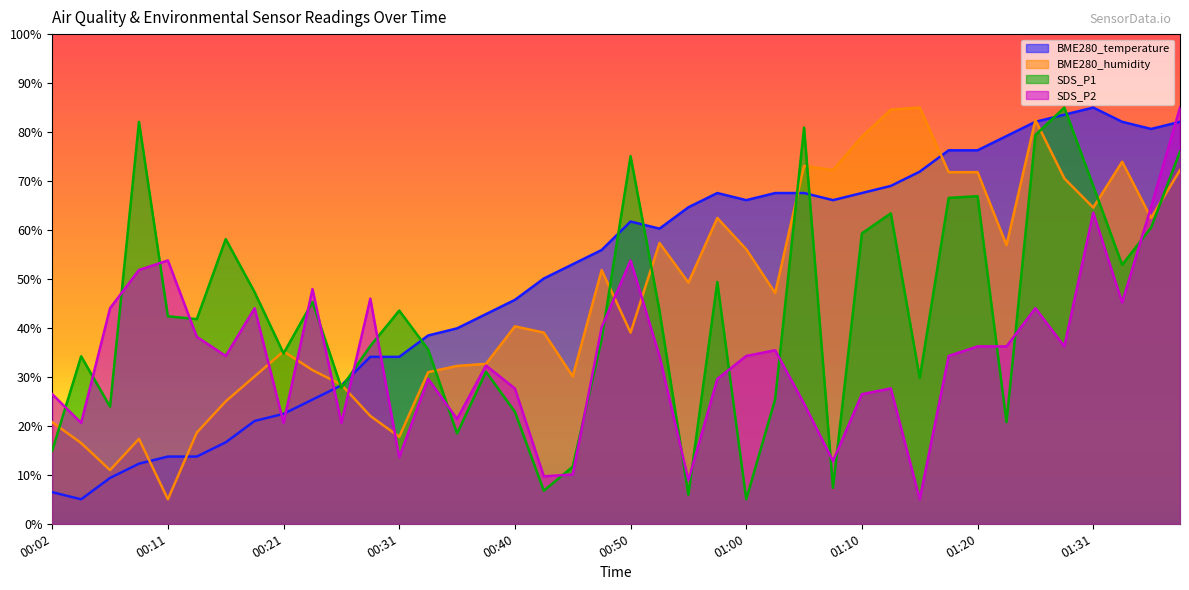

What are all the series names shown in the legend?

BME280_temperature, BME280_humidity, SDS_P1, SDS_P2